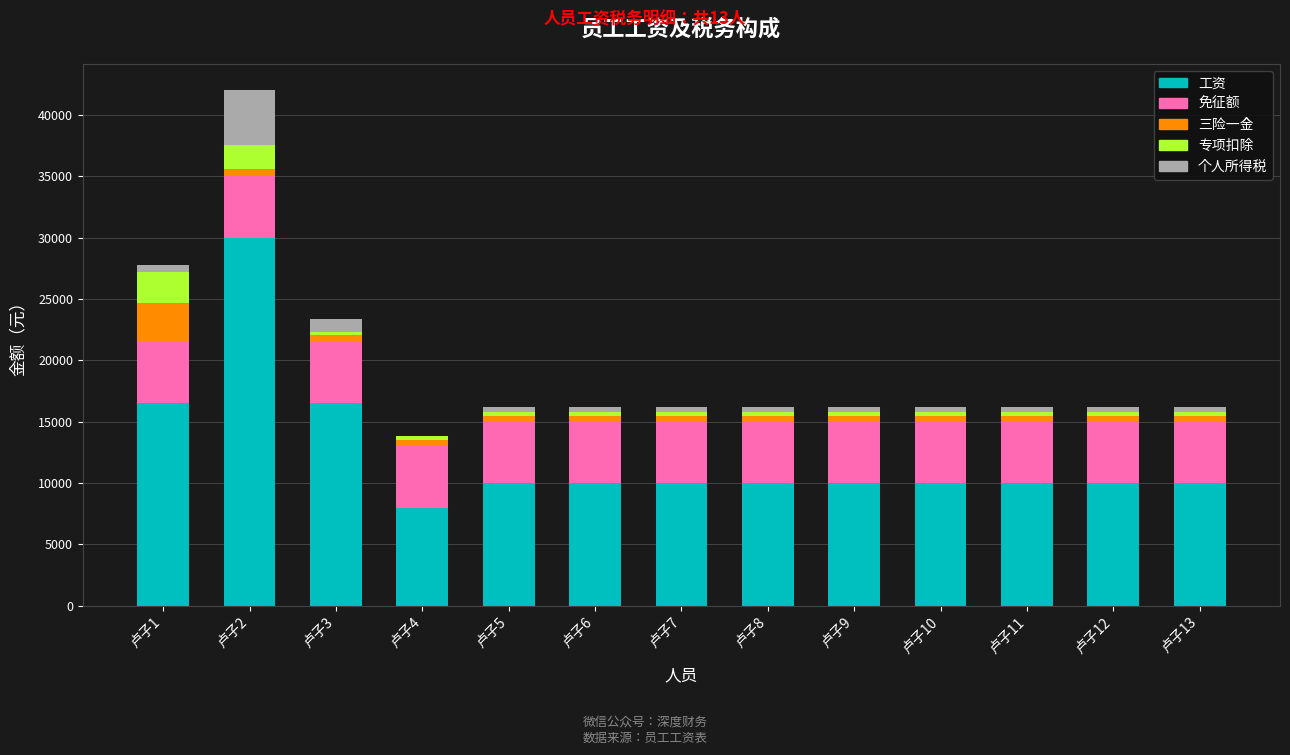

At which category is the sum across all series the highest?

卢子2